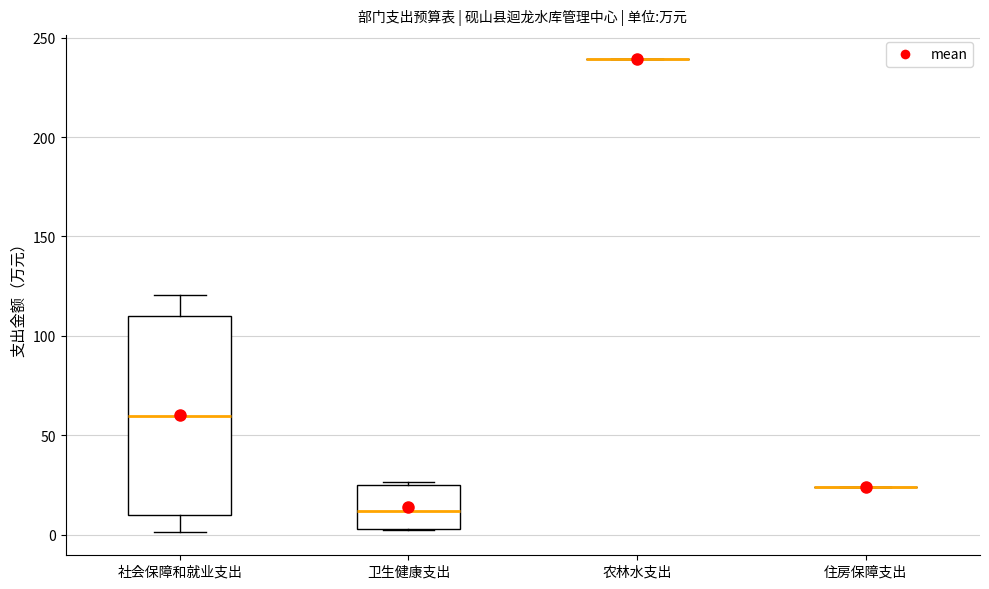

Reading left to right, read every box against the y-axis: the position of its median line, the range the box covers, and the ends of its whiskers. The values are not printed on the chart, so give them approximately, as read against the axis.

社会保障和就业支出: median 60, box 10 to 110, whiskers 0 to 120
卫生健康支出: median 10, box 5 to 25, whiskers 0 to 25 (just above the box's upper edge)
农林水支出: box collapsed to a line at 240, whiskers 240 to 240
住房保障支出: box collapsed to a line at 25, whiskers 25 to 25